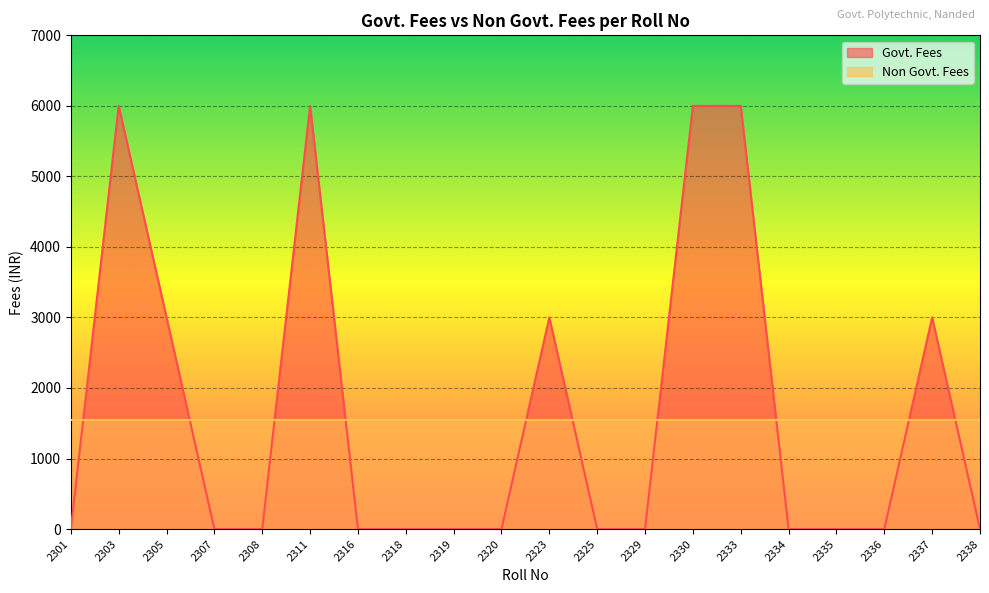

Reading left to right, list all the values displayed in this chart.

2301=0	2303=6000	2305=3000	2307=0	2308=0	2311=6000	2316=0	2318=0	2319=0	2320=0	2323=3000	2325=0	2329=0	2330=6000	2333=6000	2334=0	2335=0	2336=0	2337=3000	2338=0